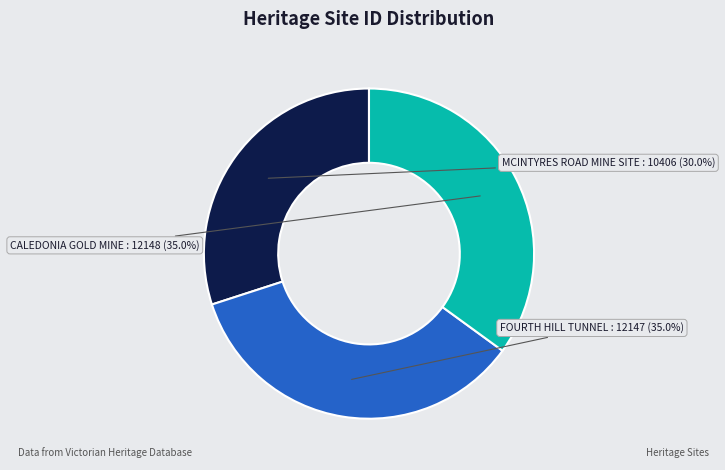

To the nearest percent, what is the average slice percentage?

33%